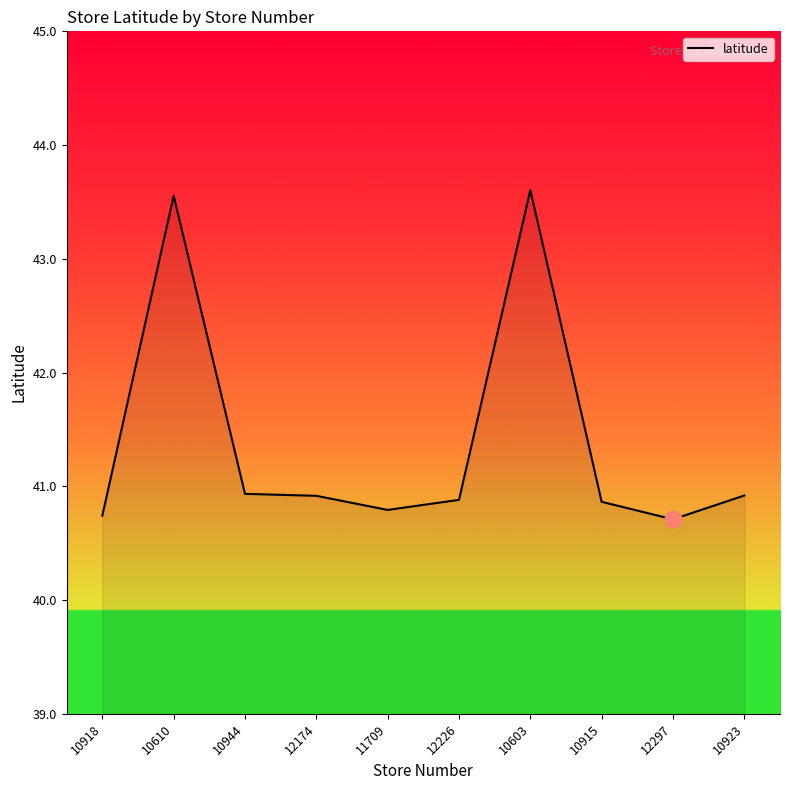

What position from the right is 10610?

9